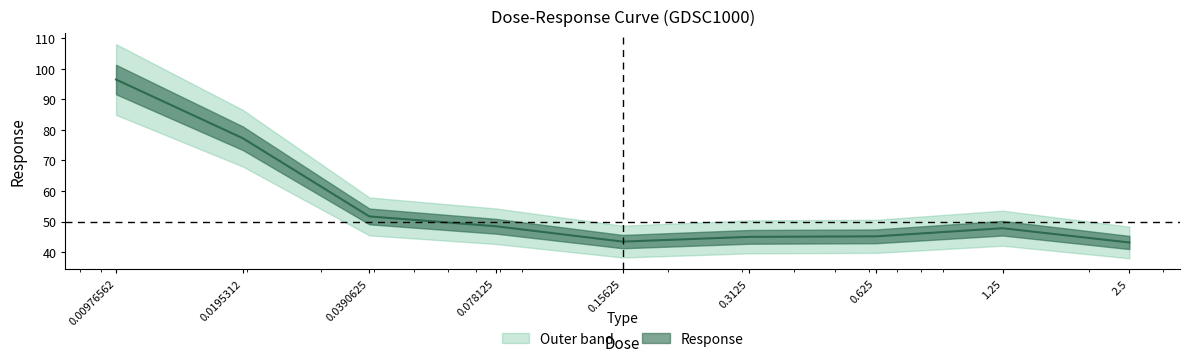

Which category has the highest value across all series?

0.00976562